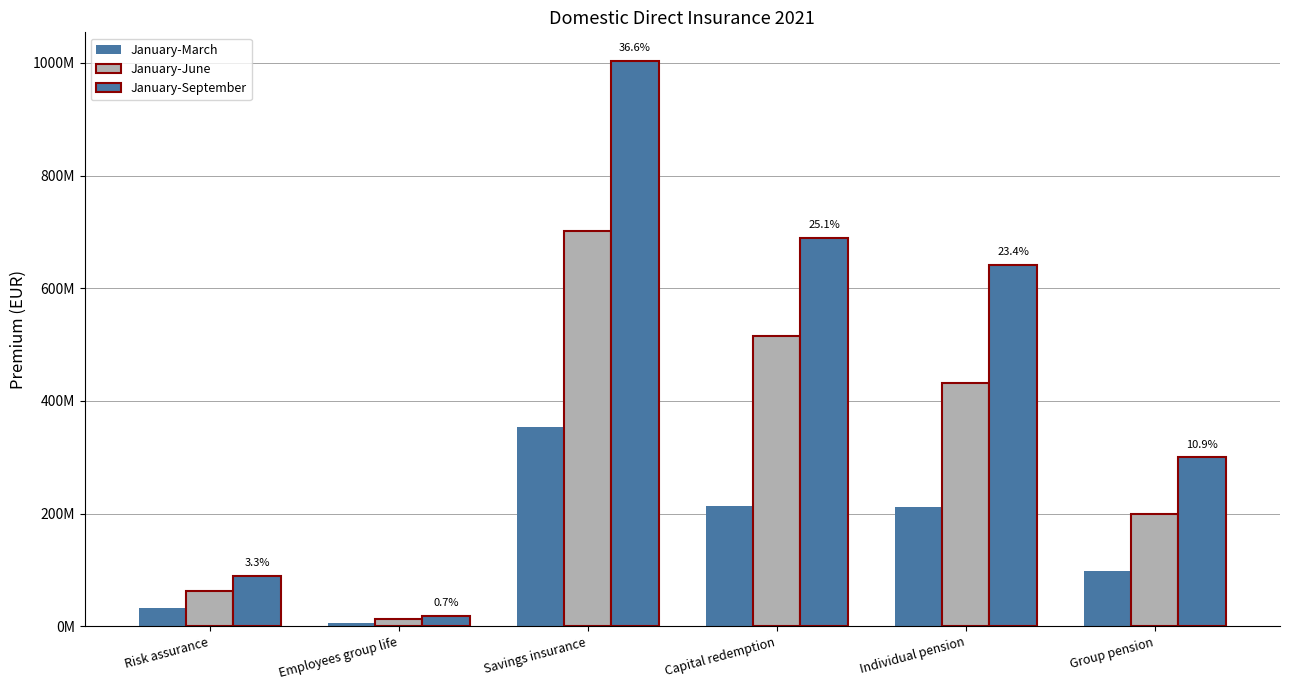

At which label is January-June closest to 357030406?

Individual pension